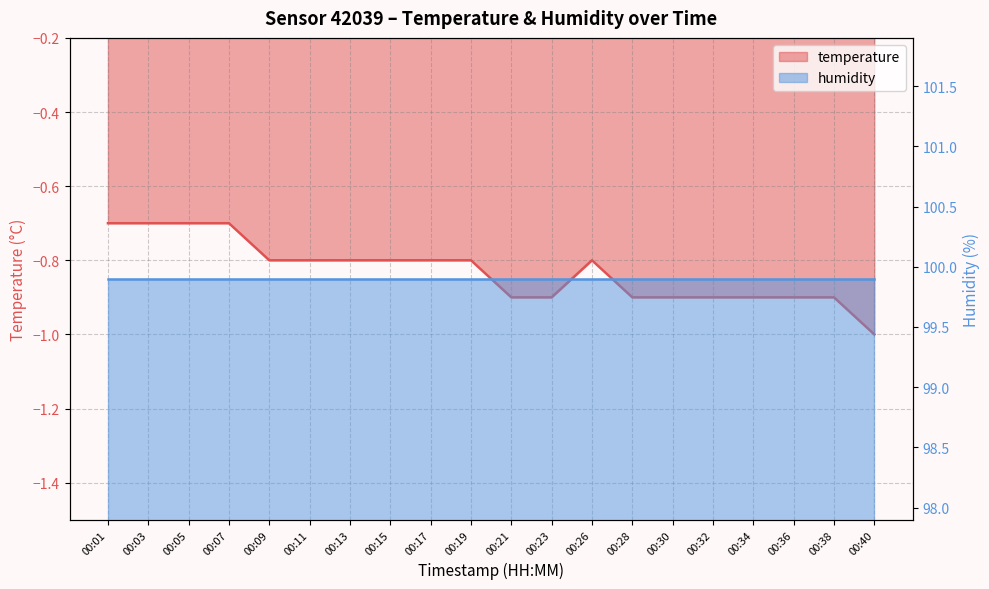

Which category has the lowest value across all series?

00:40